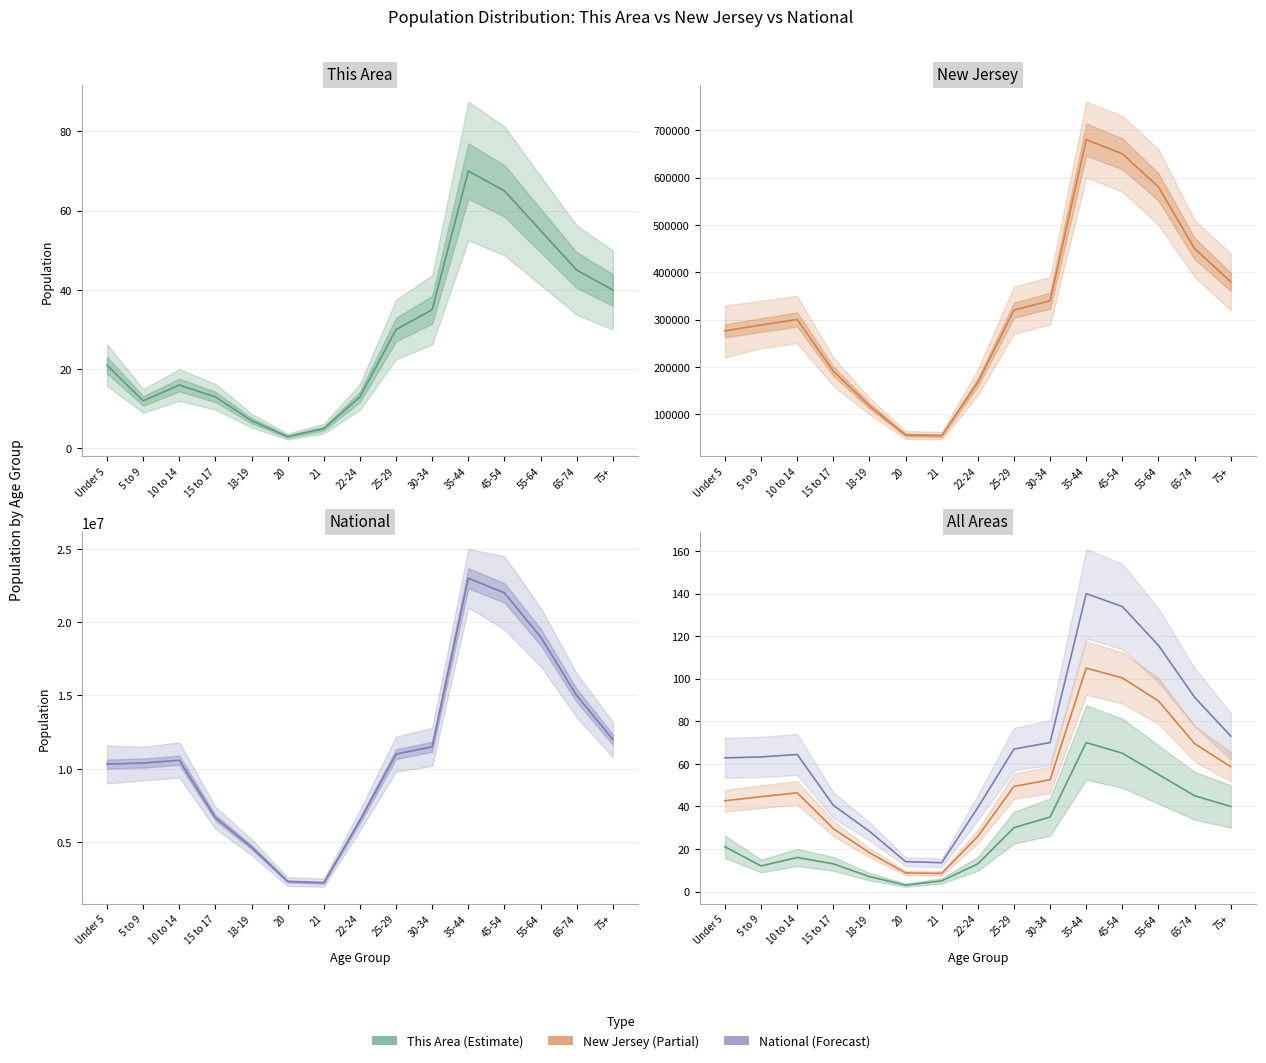

At which category is the sum across all series the highest?

35-44